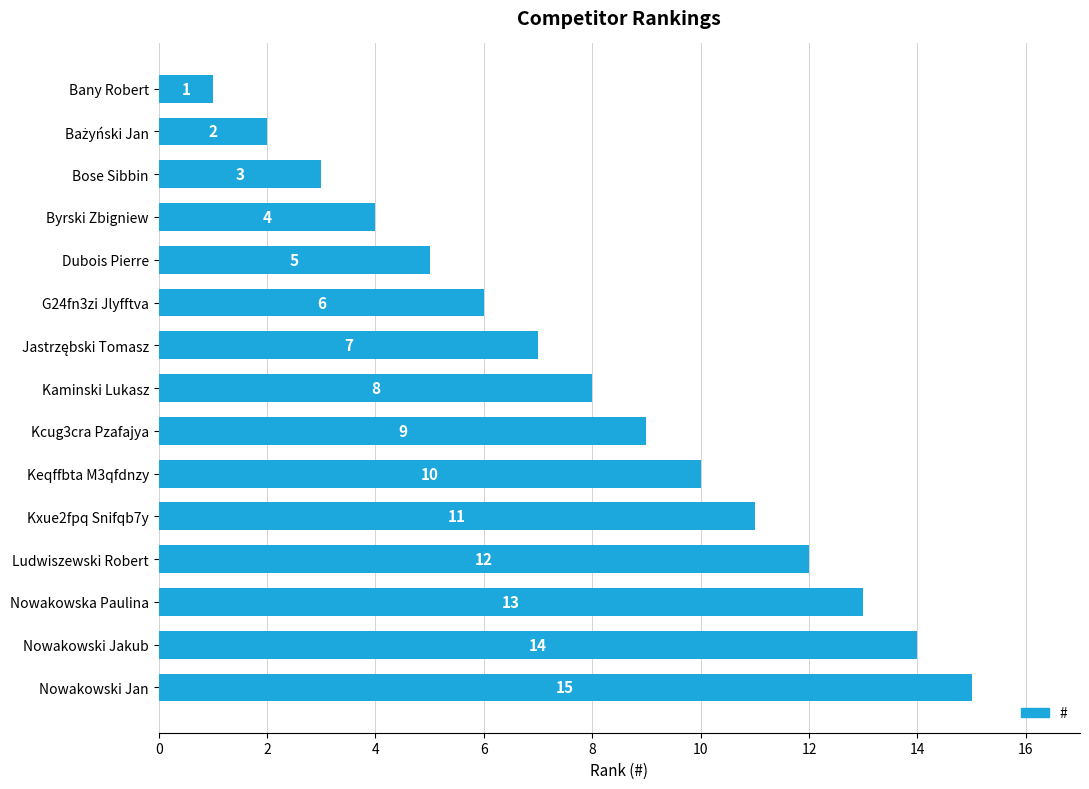

At which label is the value closest to 8?

Kaminski Lukasz